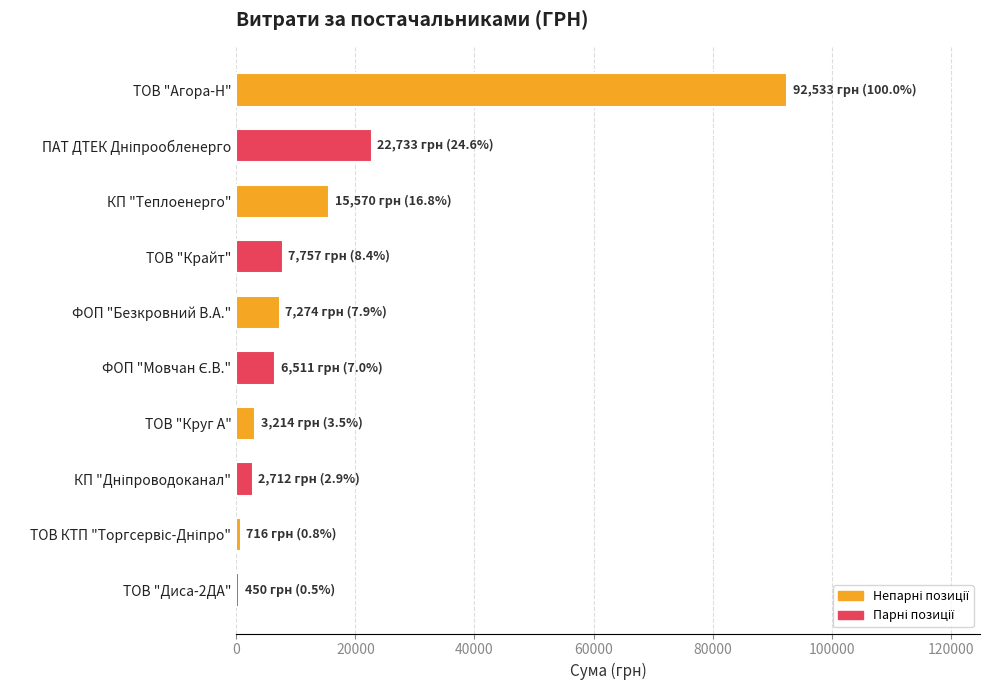

What is the label of the 6th bar from the bottom?

ФОП "Безкровний В.А."